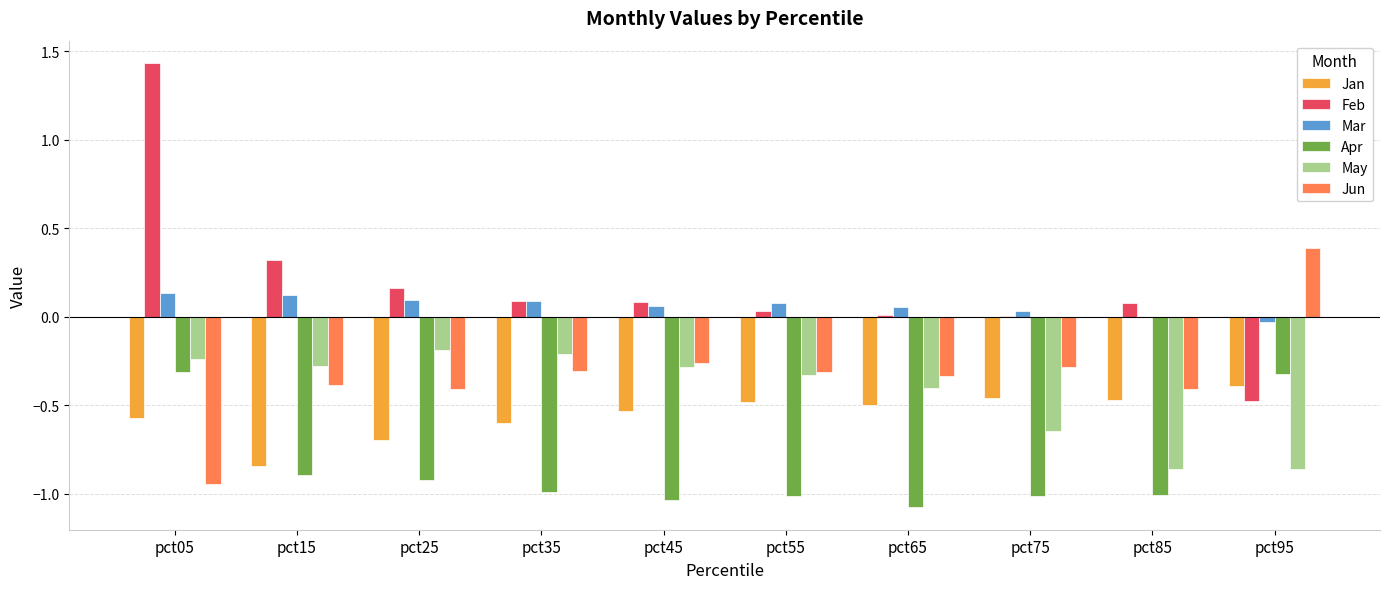

How many series are shown in this chart?

6